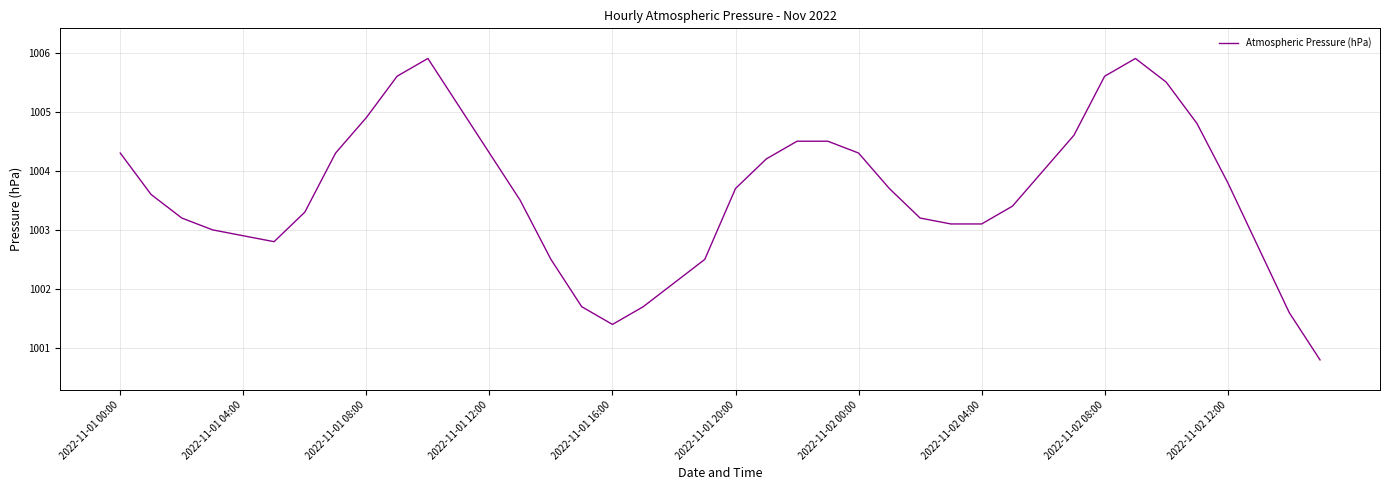

What is the smallest value displayed?

1000.8